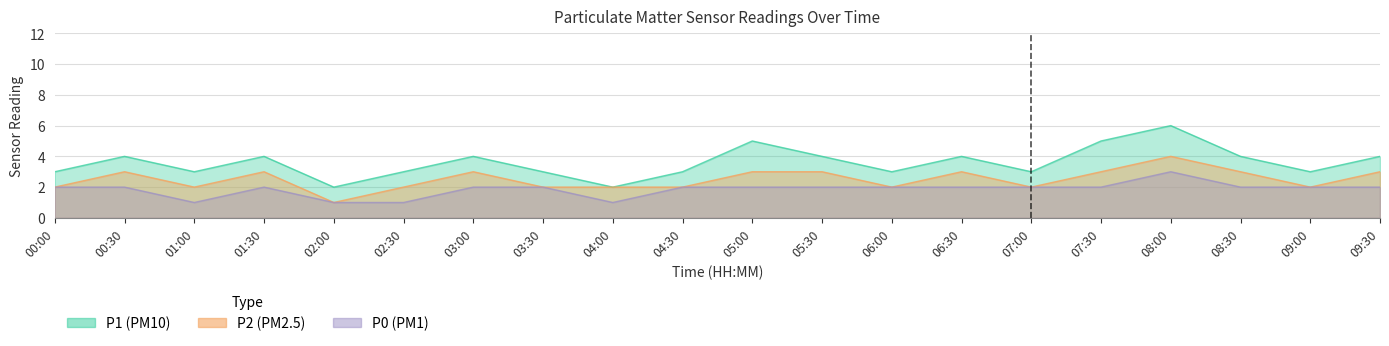

True or false: P0 and P2 intersect in this chart.

False